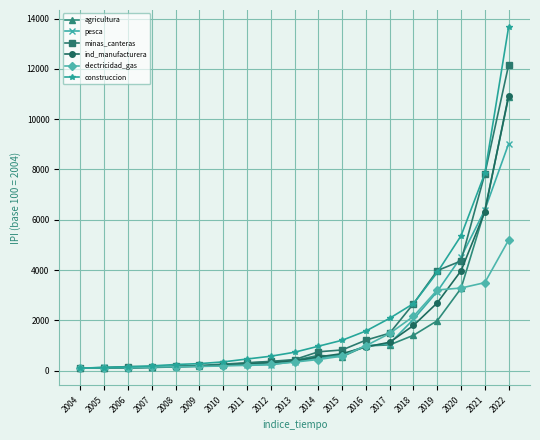

Which category has the highest value in the construccion series?

2022